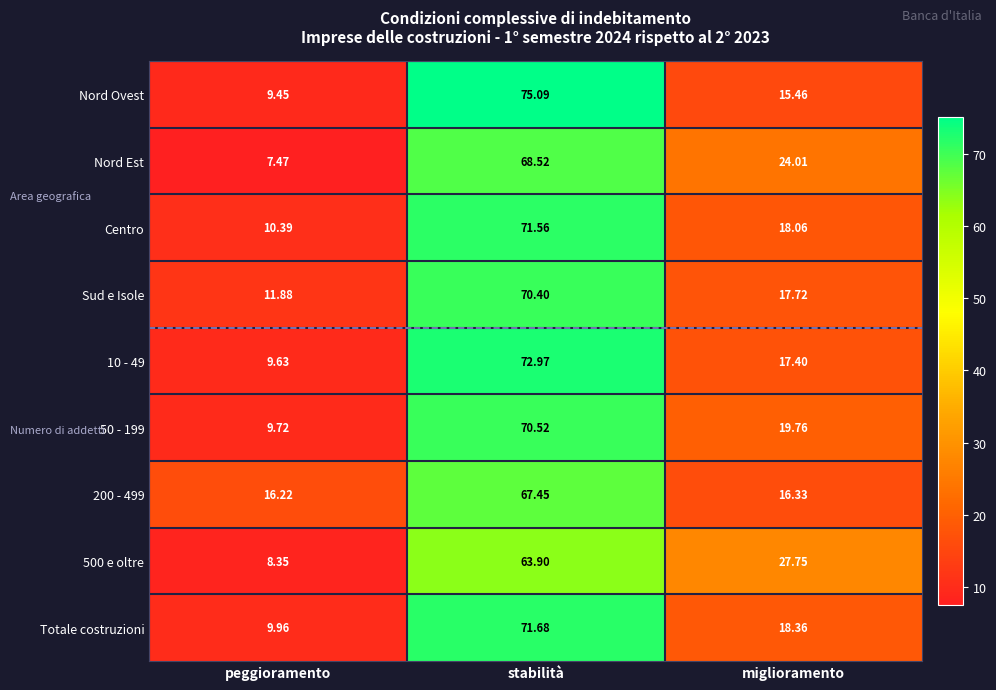

Which series has the largest range (max minus min)?

Nord Ovest